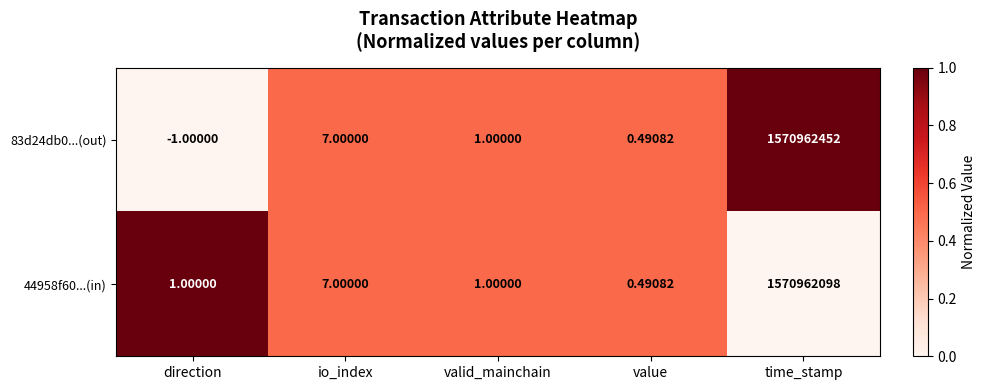

At which category is the sum across all series the highest?

time_stamp